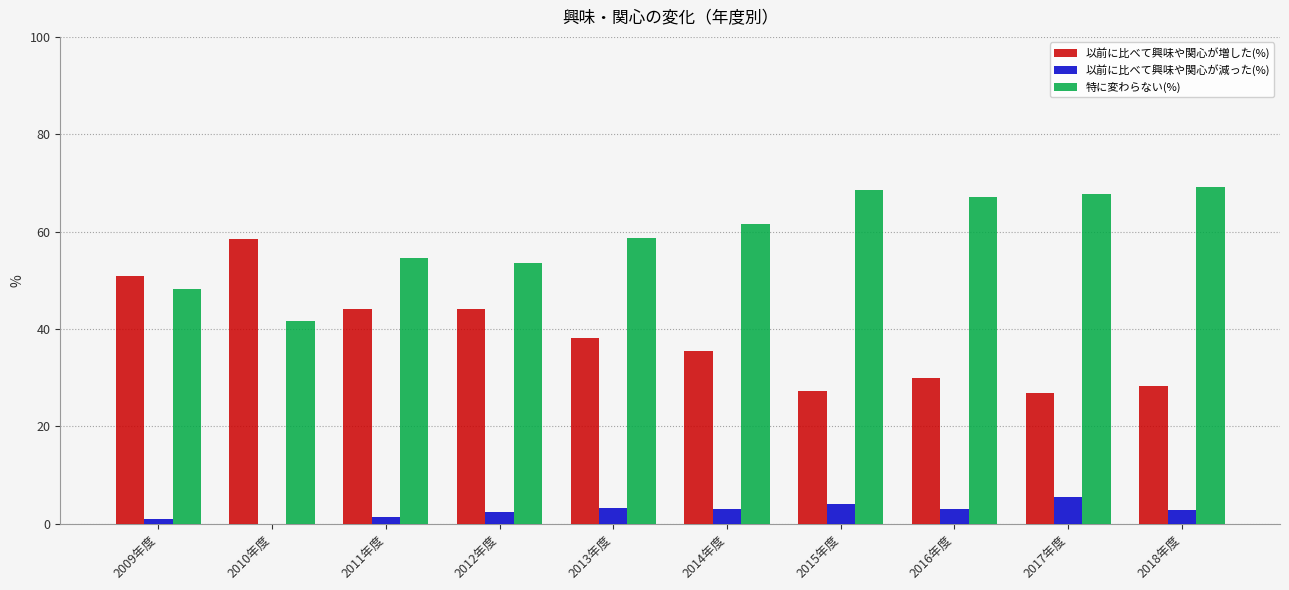

What is the total value across all series at 2010年度?

100.0